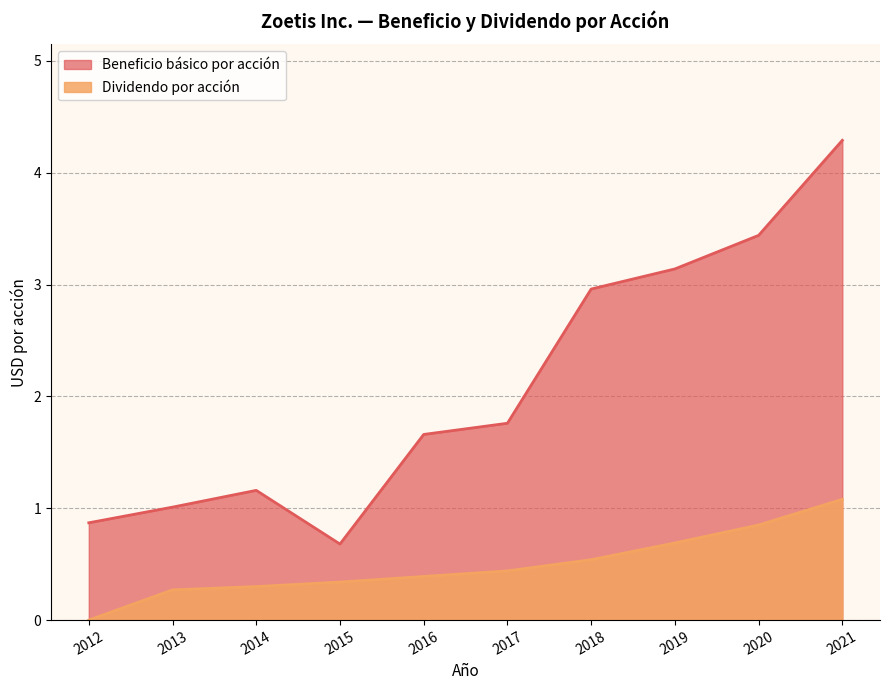

True or false: Dividendo por acción and Beneficio básico por acción intersect in this chart.

False